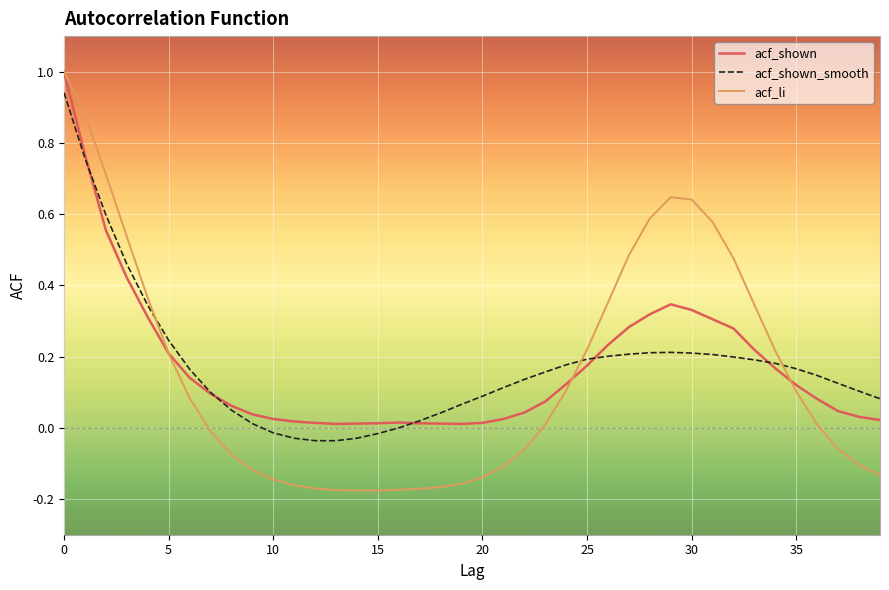

How many values in the acf_li series are below 0?

19